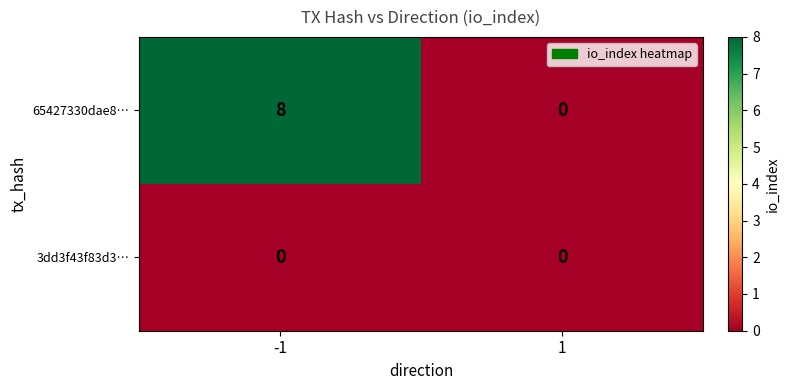

How many categories are shown in the chart?

2